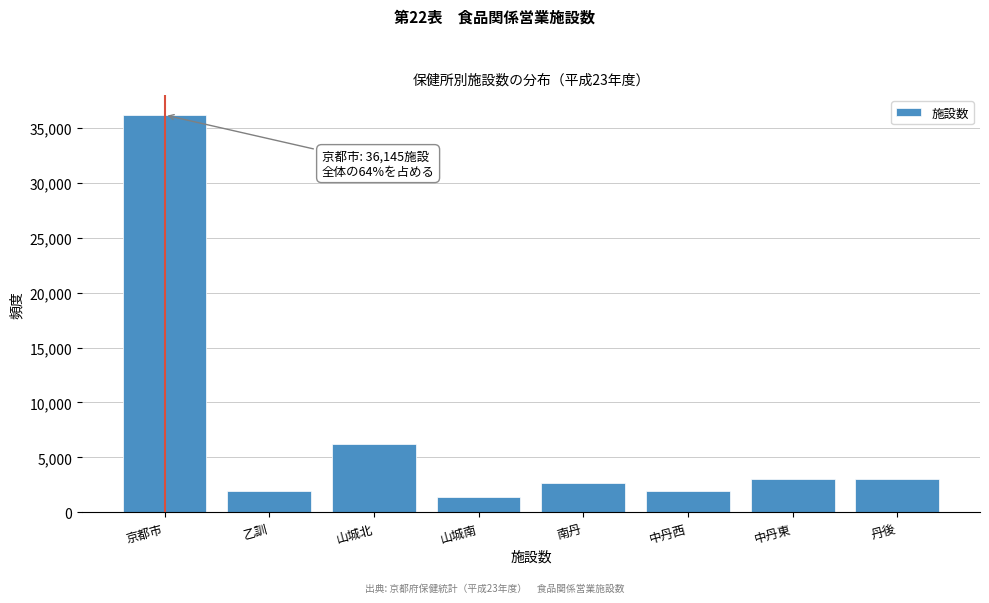

Where is the data nearest to the value 18773?

山城北